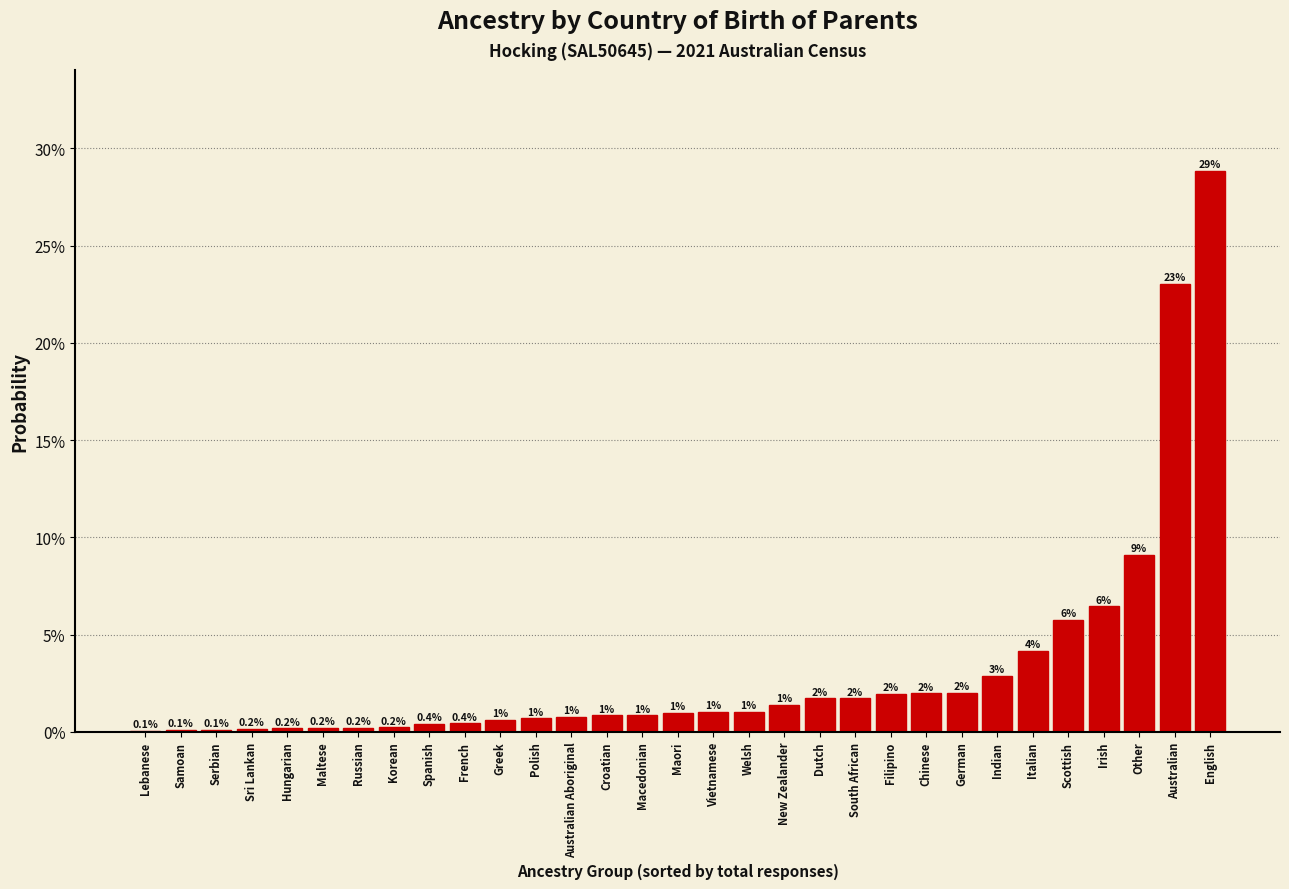

Where is the data nearest to the value 14?

Other